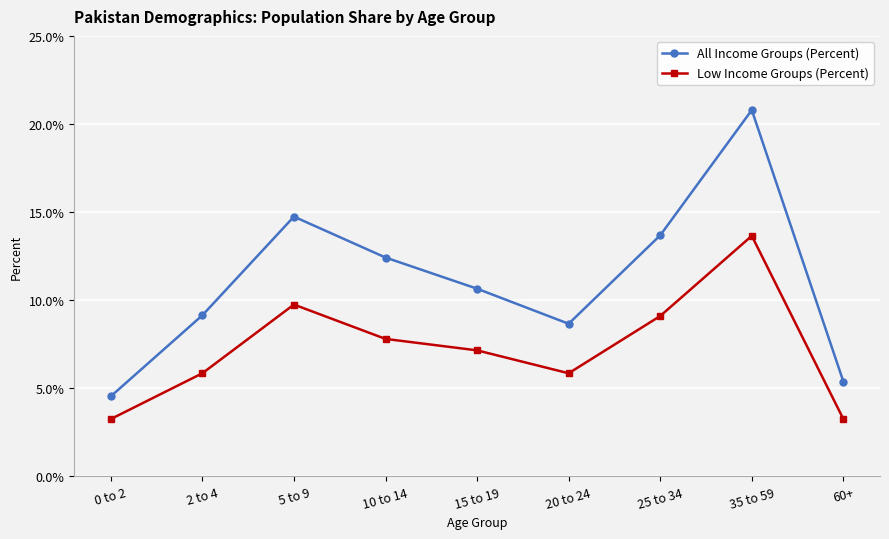

What are all the series names shown in the legend?

All Income Groups (Percent), Low Income Groups (Percent)